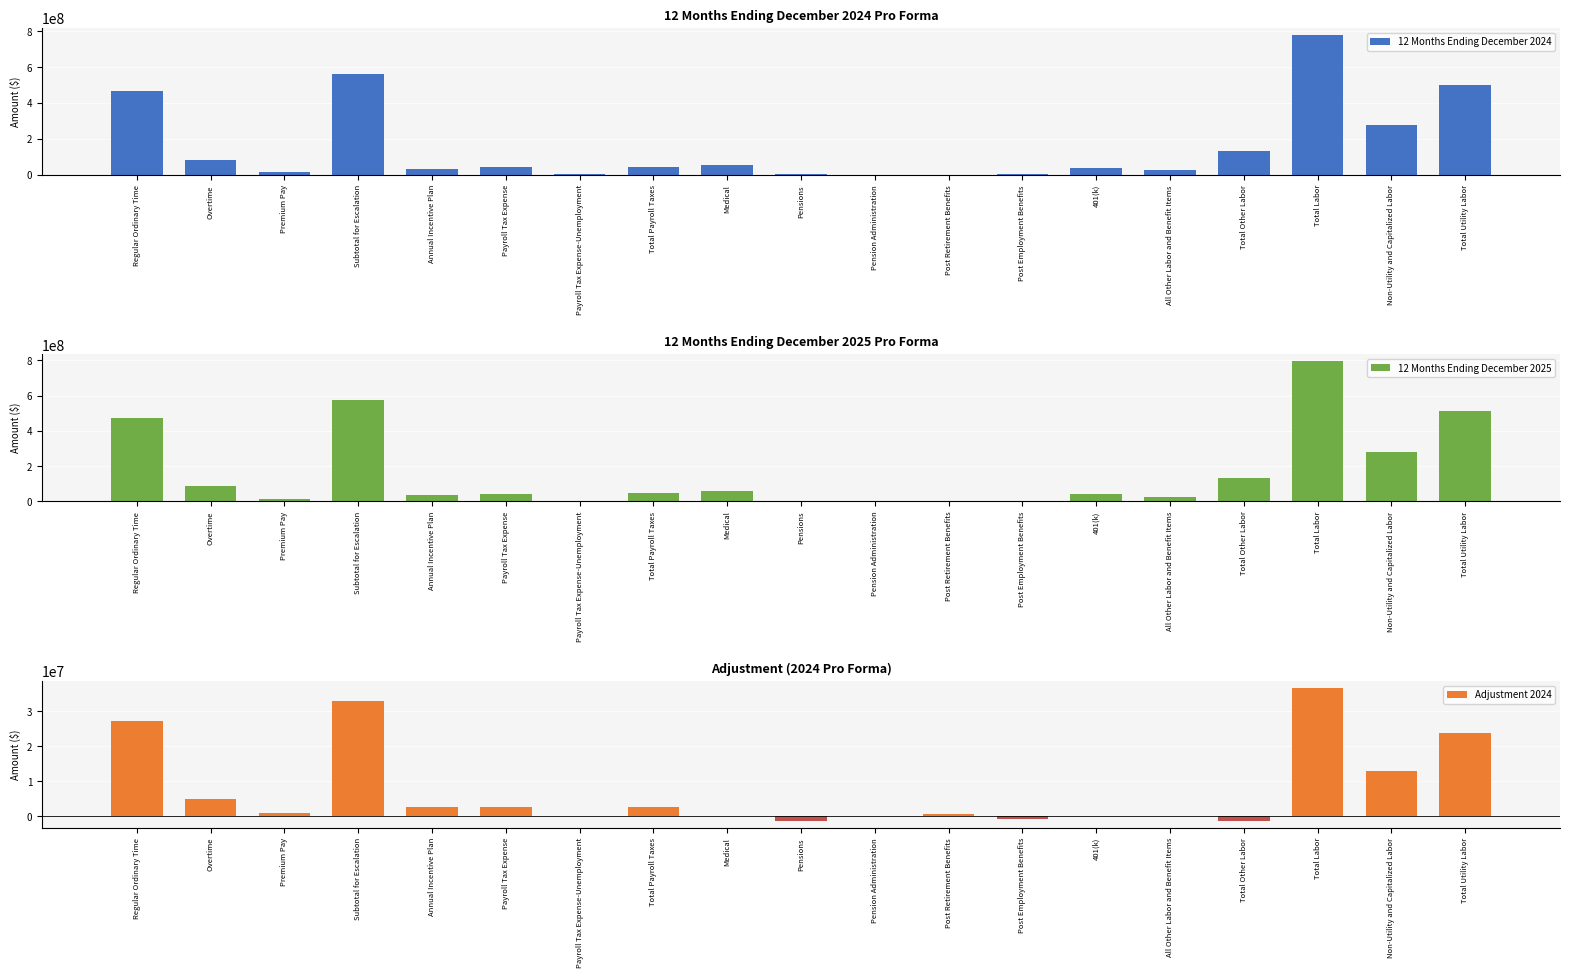

Reading right to left, what are all the values shown in this chart?

12 Months Ending December 2024: 502550259.0	276599147.7	779149406.7	135964246.0	25769675.3	40696820.1	4699390.5	1413017.3	836131.4	4524604.8	58024606.6	45074736.0	3153346.2	41921389.8	35291750.1	562818674.5	15056940.7	82938829.2	464822904.6
12 Months Ending December 2025: 512255092.1	281945280.1	794200372.2	135398522.5	25769675.3	40696820.1	4699390.5	1339098.7	836131.4	4032799.9	58024606.6	46123274.5	3153346.2	42969928.3	36151349.8	576527225.4	15423682.0	84958966.8	476144576.6
Adjustment 2024: 23734633.5	13063329.1	36797962.6	-1381196.8	0.0	0.0	-754774.5	556693.1	0.0	-1183115.4	0.0	2552377.7	0.0	2552377.7	2578242.2	33048539.5	884138.9	4870142.6	27294258.1